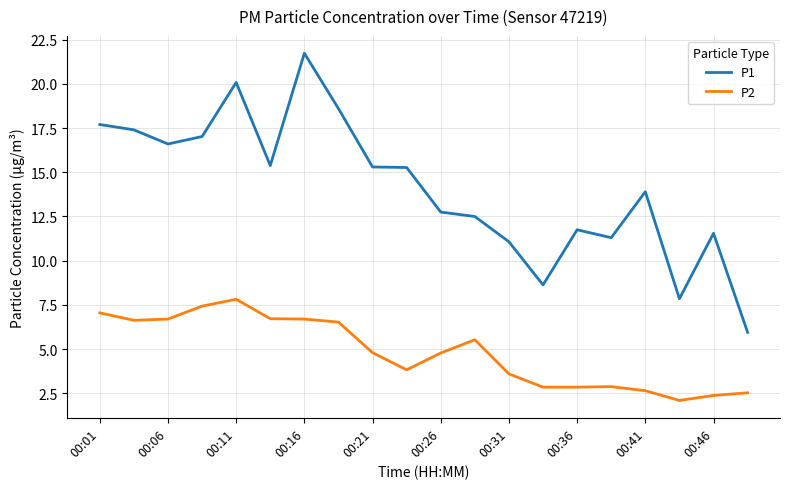

Which series has the largest range (max minus min)?

P1